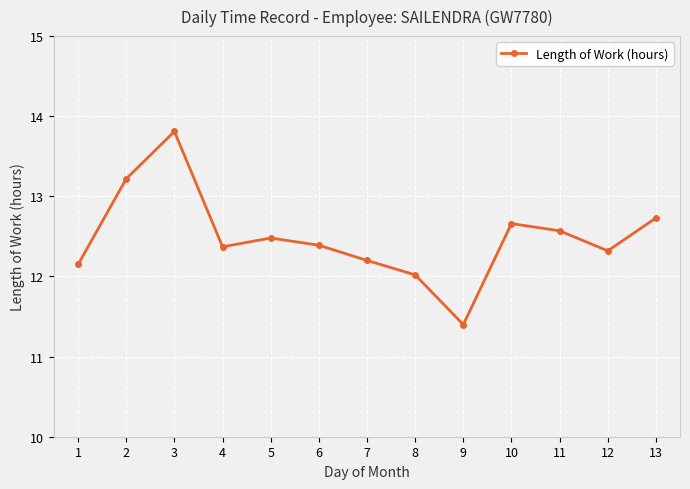

What is the smallest value displayed?

11.4